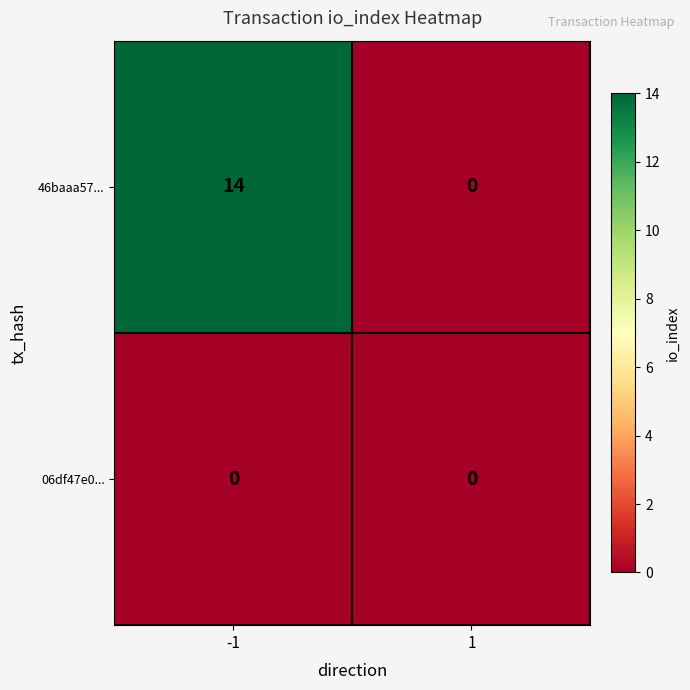

How many categories are shown in the chart?

2